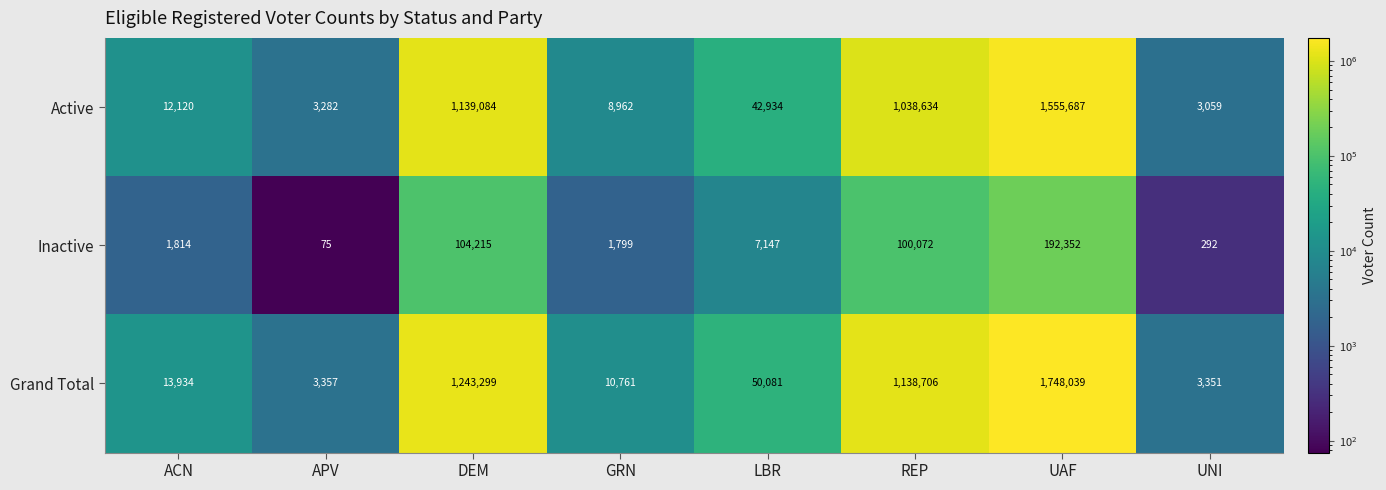

The value of Grand Total at DEM is 1243299. True or false?

True